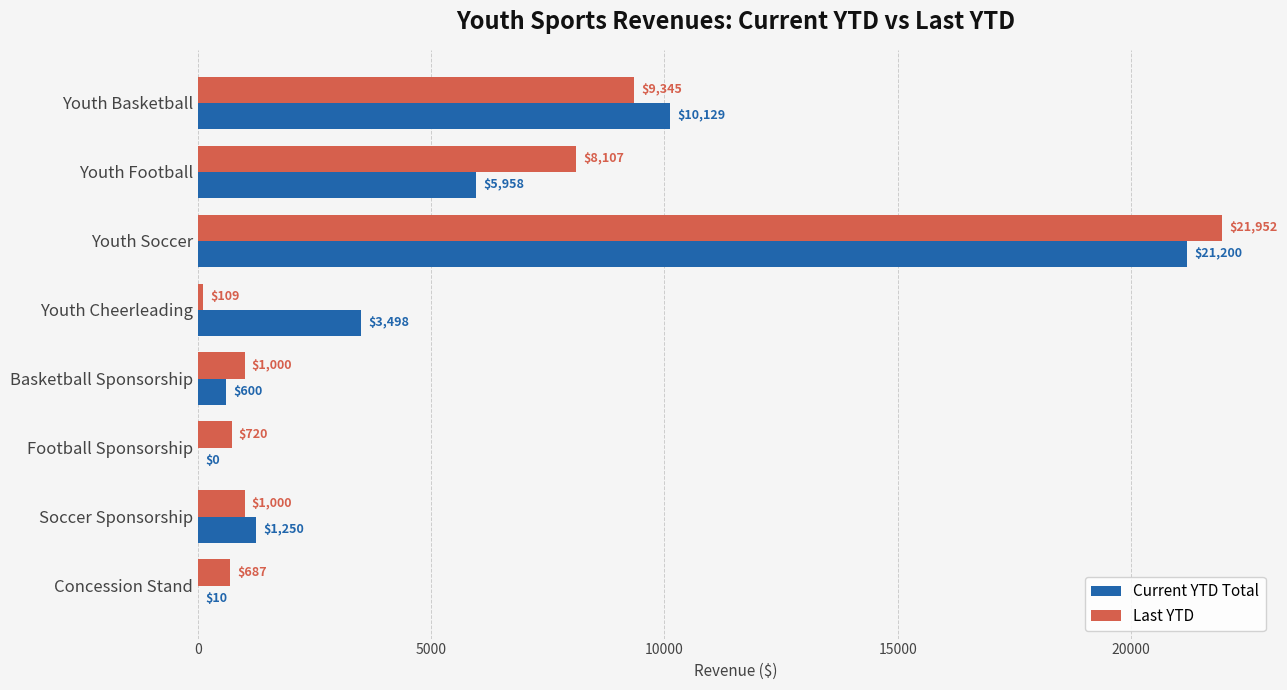

Which series changed the most between Youth Soccer and Youth Cheerleading?

Last YTD